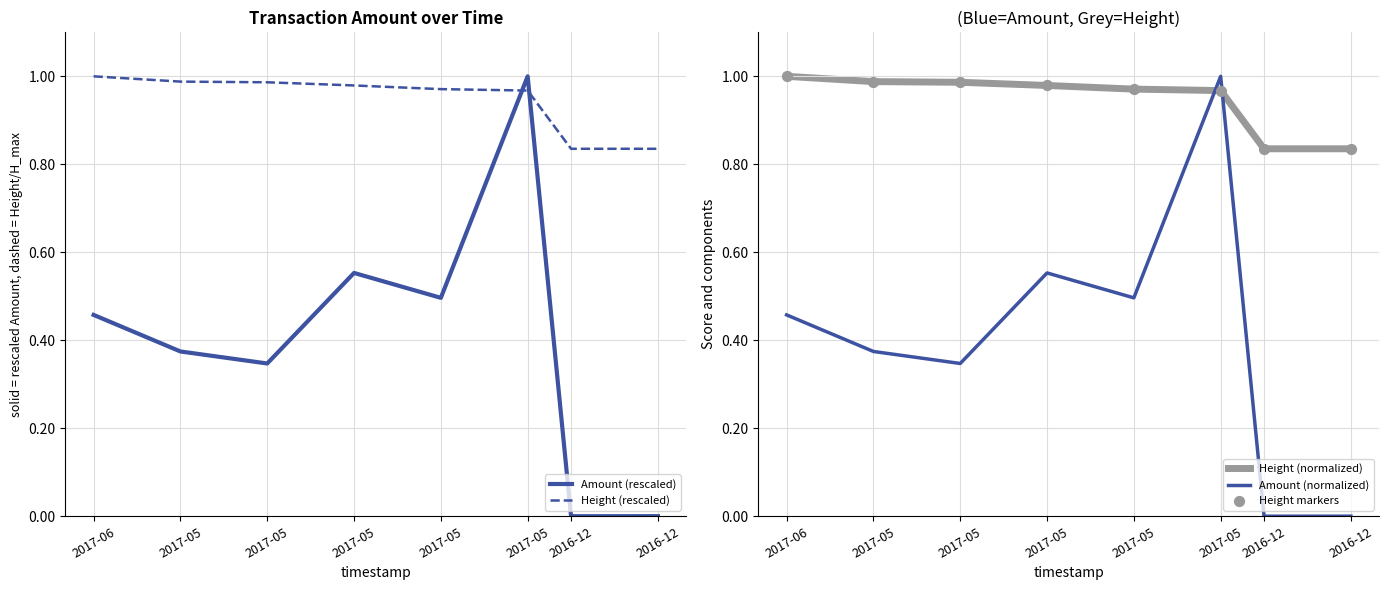

Which series contains the lowest Y value?

Amount (rescaled)